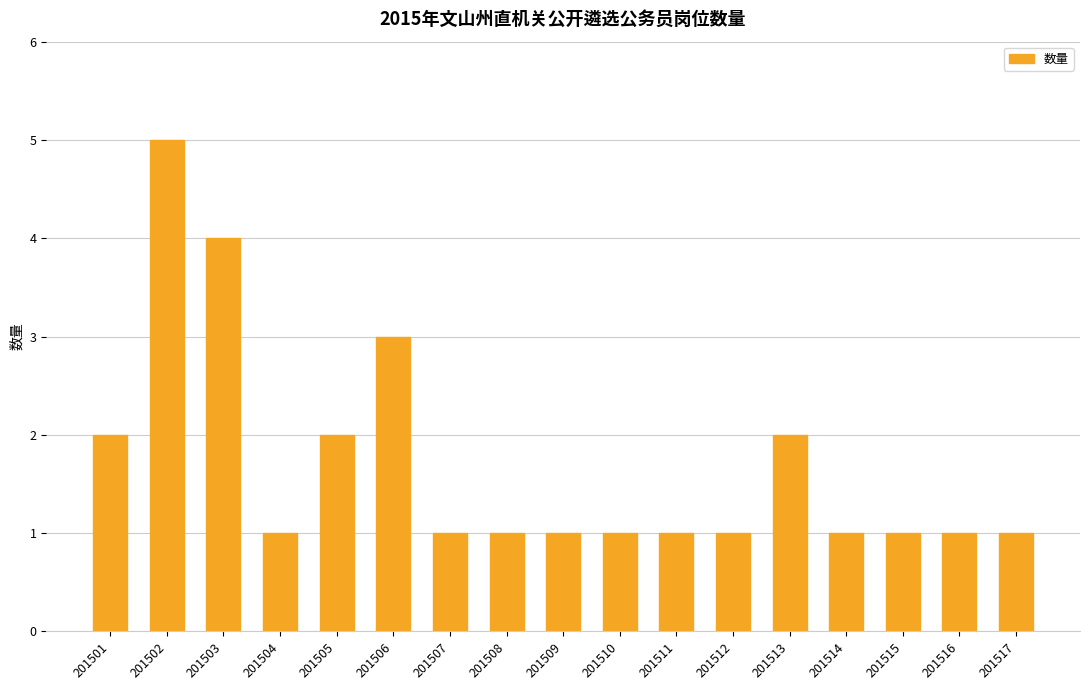

Approximately how many times larger is the value at 201508 compared to 201517?

1.0